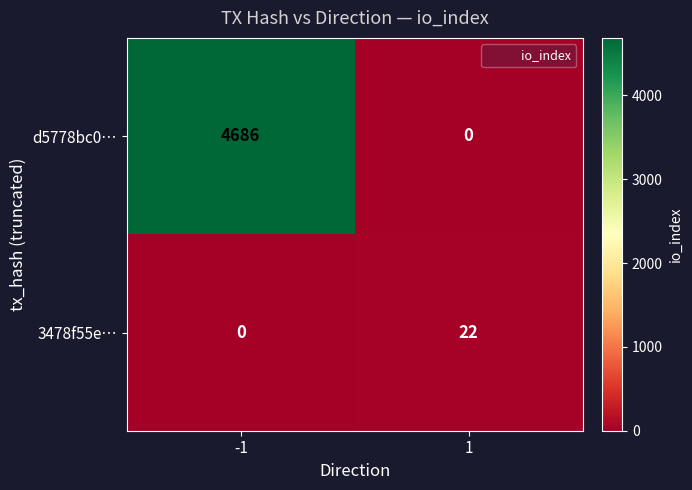

What is the approximate value of d5778bc0… at -1, to the nearest 10?

4690